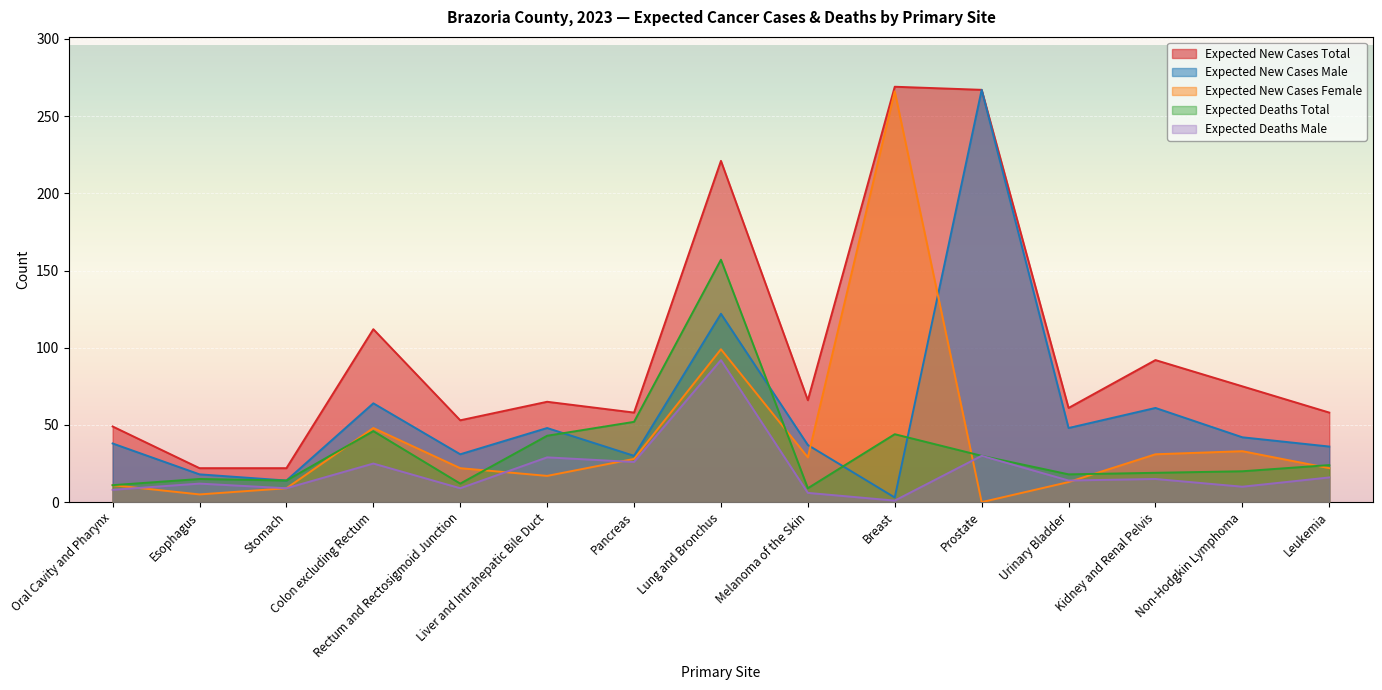

Reading left to right, transcribe all the data shown in this chart.

Expected New Cases Total: Oral Cavity and Pharynx=49	Esophagus=22	Stomach=22	Colon excluding Rectum=112	Rectum and Rectosigmoid Junction=53	Liver and Intrahepatic Bile Duct=65	Pancreas=58	Lung and Bronchus=221	Melanoma of the Skin=66	Breast=269	Prostate=267	Urinary Bladder=61	Kidney and Renal Pelvis=92	Non-Hodgkin Lymphoma=75	Leukemia=58
Expected New Cases Male: Oral Cavity and Pharynx=38	Esophagus=18	Stomach=14	Colon excluding Rectum=64	Rectum and Rectosigmoid Junction=31	Liver and Intrahepatic Bile Duct=48	Pancreas=30	Lung and Bronchus=122	Melanoma of the Skin=37	Breast=3	Prostate=267	Urinary Bladder=48	Kidney and Renal Pelvis=61	Non-Hodgkin Lymphoma=42	Leukemia=36
Expected New Cases Female: Oral Cavity and Pharynx=11	Esophagus=5	Stomach=9	Colon excluding Rectum=48	Rectum and Rectosigmoid Junction=22	Liver and Intrahepatic Bile Duct=17	Pancreas=28	Lung and Bronchus=99	Melanoma of the Skin=29	Breast=266	Prostate=0	Urinary Bladder=13	Kidney and Renal Pelvis=31	Non-Hodgkin Lymphoma=33	Leukemia=22
Expected Deaths Total: Oral Cavity and Pharynx=11	Esophagus=15	Stomach=14	Colon excluding Rectum=46	Rectum and Rectosigmoid Junction=12	Liver and Intrahepatic Bile Duct=43	Pancreas=52	Lung and Bronchus=157	Melanoma of the Skin=9	Breast=44	Prostate=30	Urinary Bladder=18	Kidney and Renal Pelvis=19	Non-Hodgkin Lymphoma=20	Leukemia=24
Expected Deaths Male: Oral Cavity and Pharynx=8	Esophagus=12	Stomach=9	Colon excluding Rectum=25	Rectum and Rectosigmoid Junction=9	Liver and Intrahepatic Bile Duct=29	Pancreas=26	Lung and Bronchus=92	Melanoma of the Skin=6	Breast=1	Prostate=30	Urinary Bladder=14	Kidney and Renal Pelvis=15	Non-Hodgkin Lymphoma=10	Leukemia=16